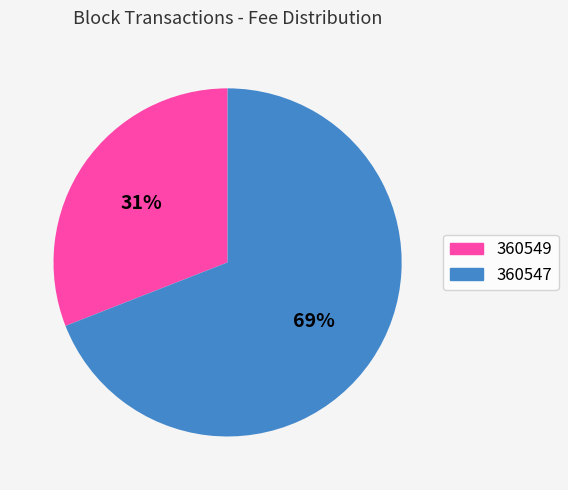

Which category accounts for the majority?

360547